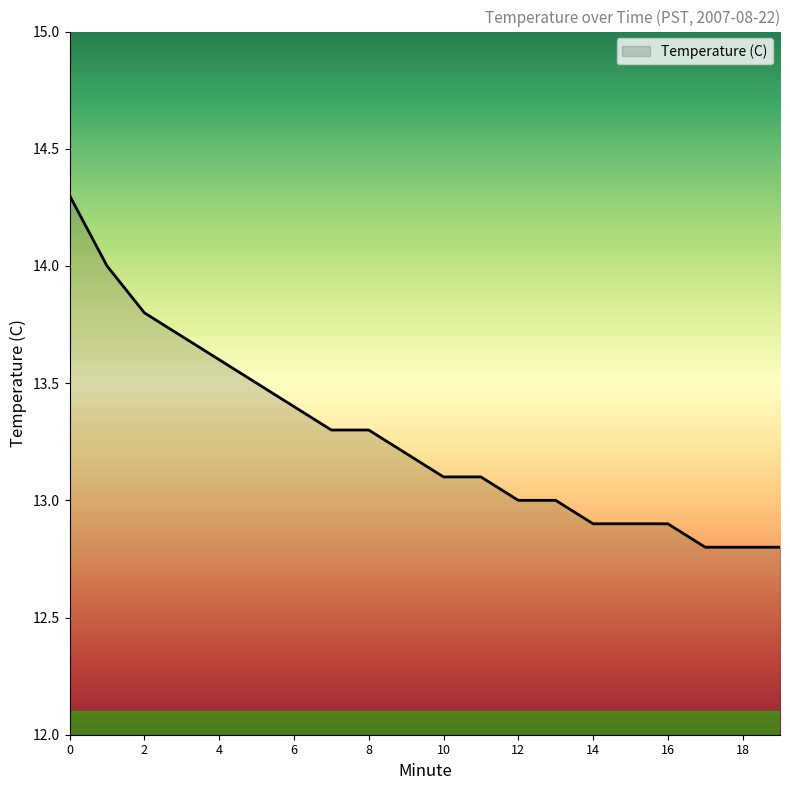

What is the difference between the maximum and minimum values?

1.5